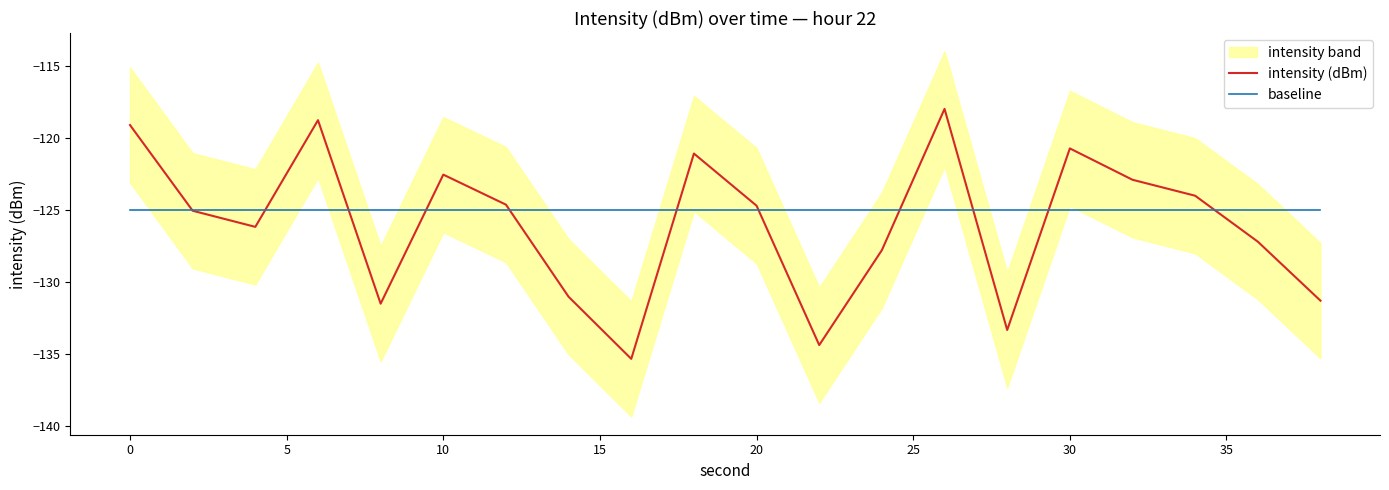

True or false: baseline has a value of -198.3 at 10.

False